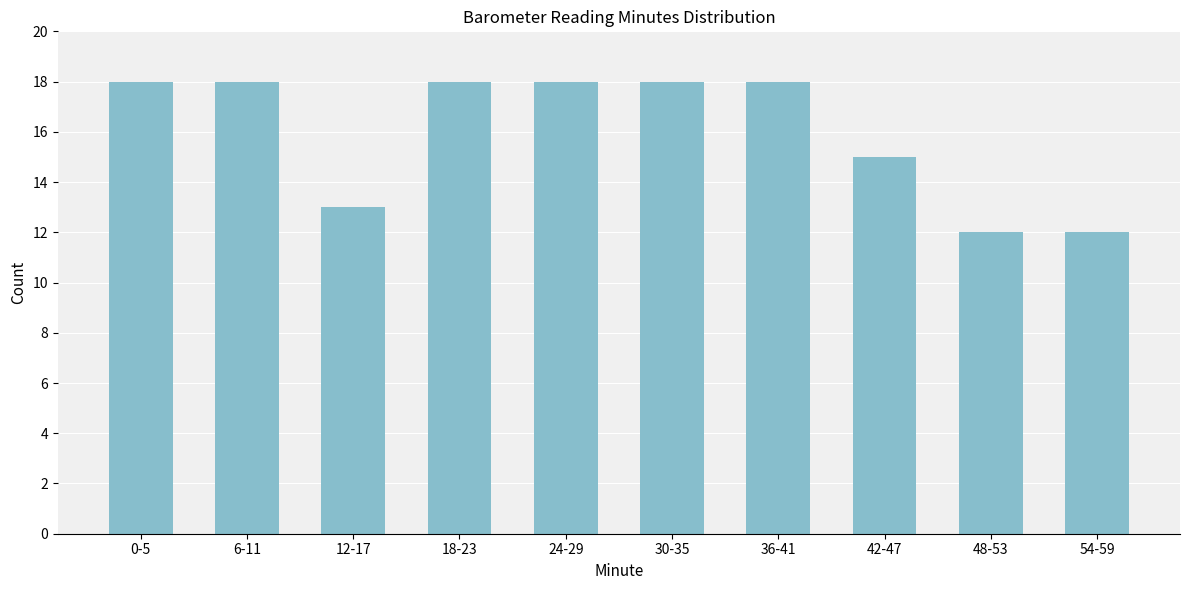

Reading left to right, list all the values displayed in this chart.

18	18	13	18	18	18	18	15	12	12